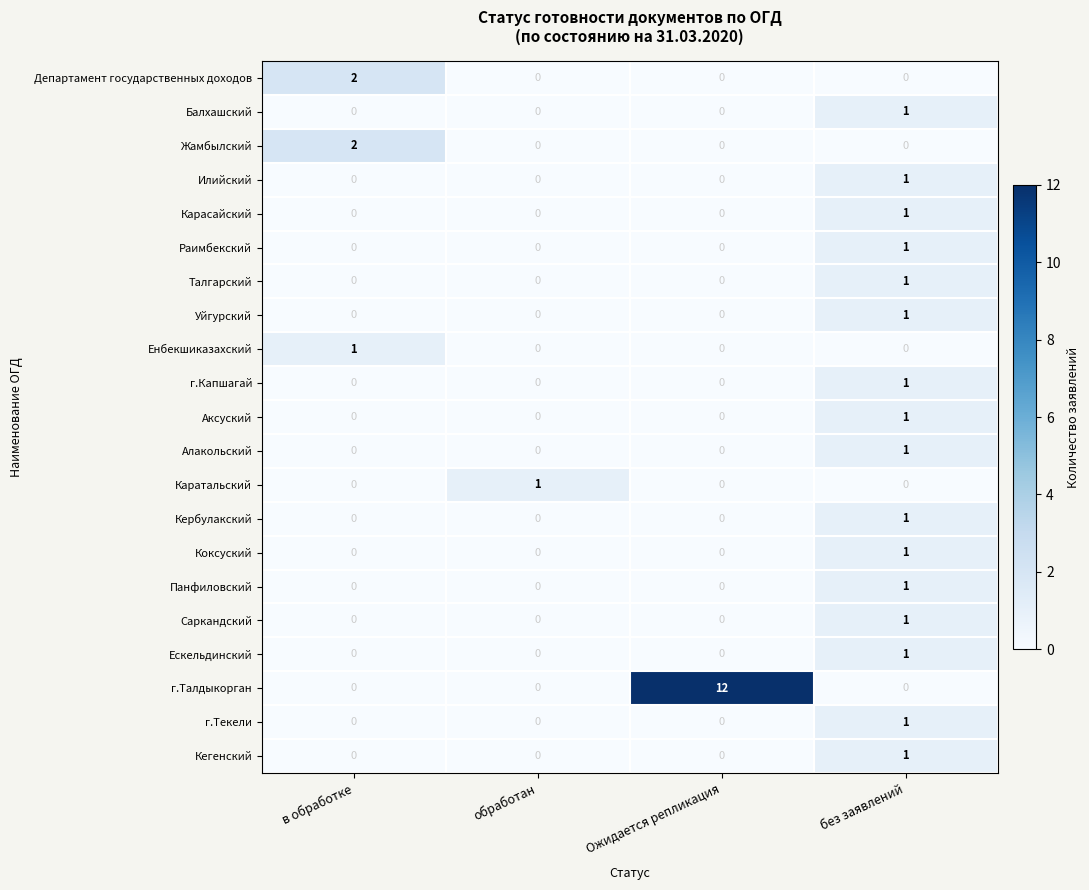

How many categories are shown in the chart?

4